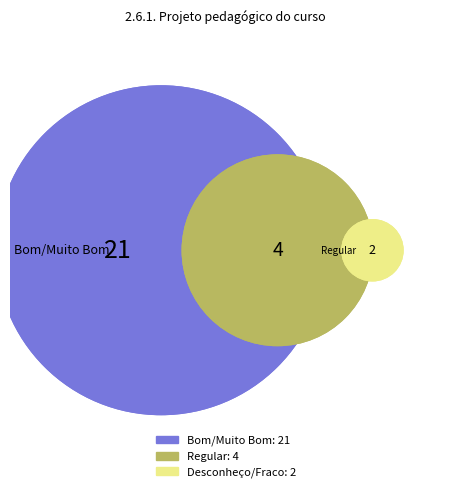

To the nearest percent, what is the combined percentage of Desconheço and Fraco?

7%